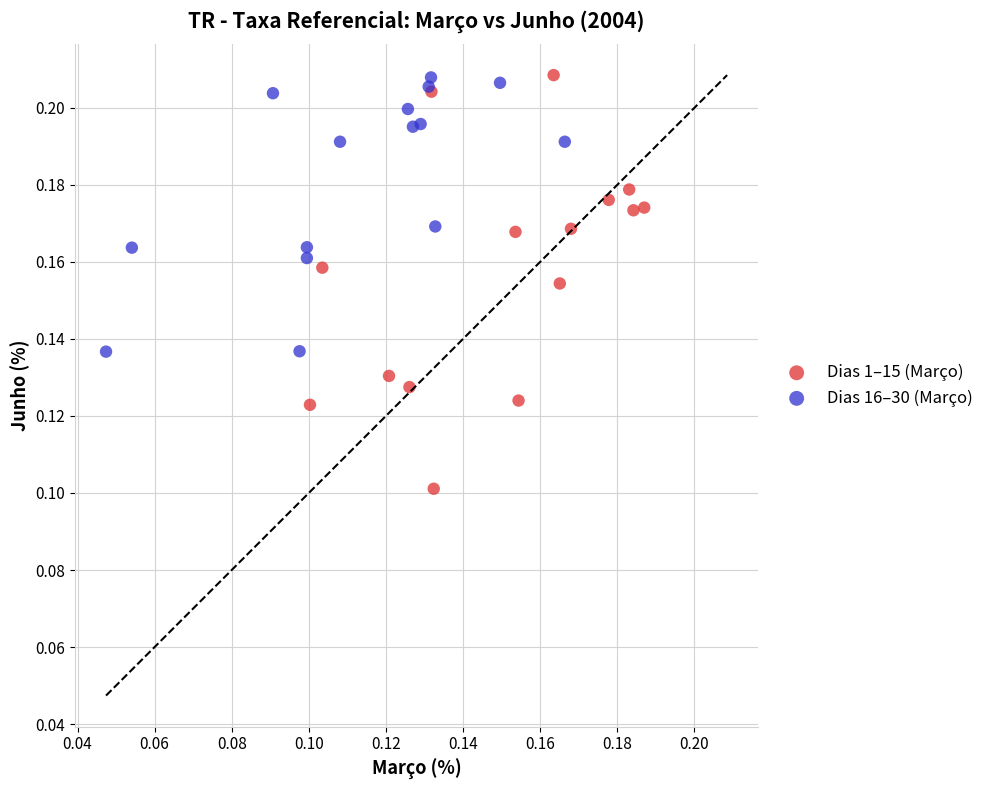

Which series reaches the minimum Y coordinate?

Dias 1–15 (Março)